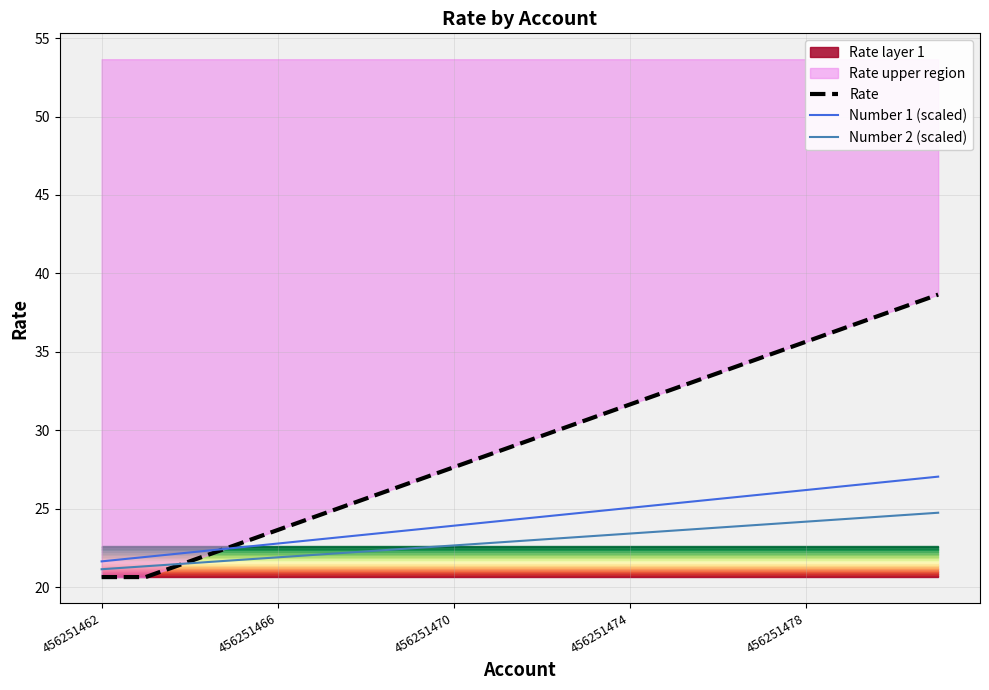

List the series in order of their peak value, lowest first.

Number 2 (scaled), Number 1 (scaled), Rate